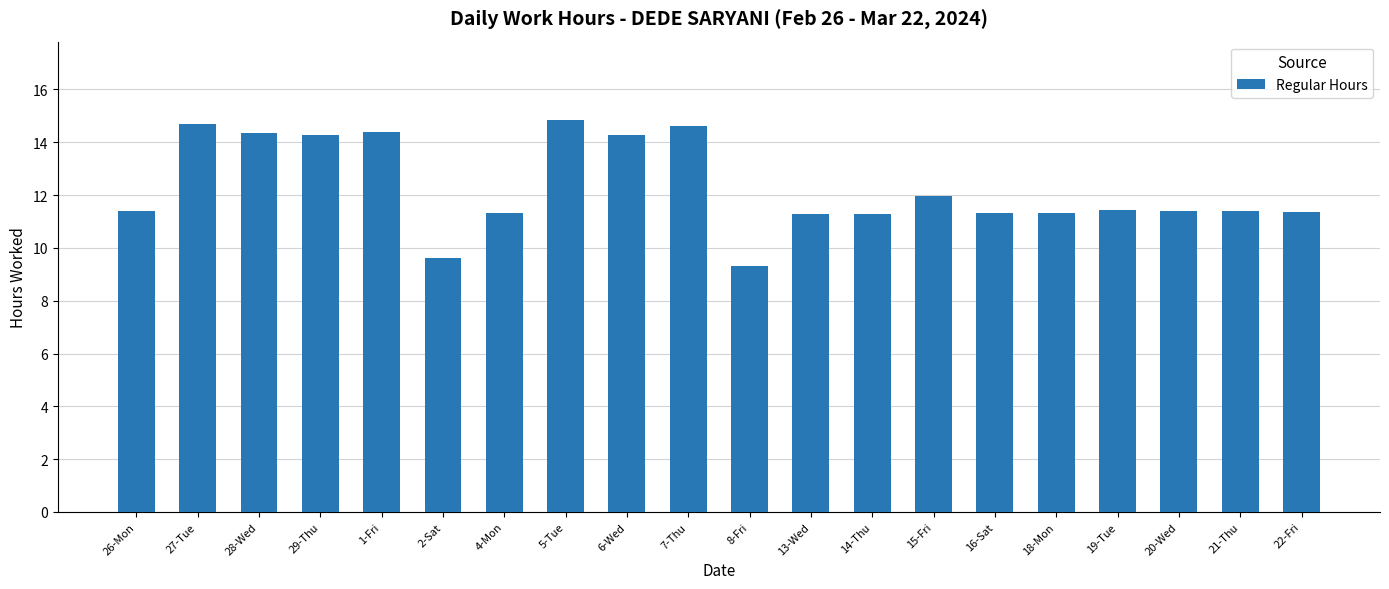

What is the change in value from 6-Wed to 15-Fri?

-2.3